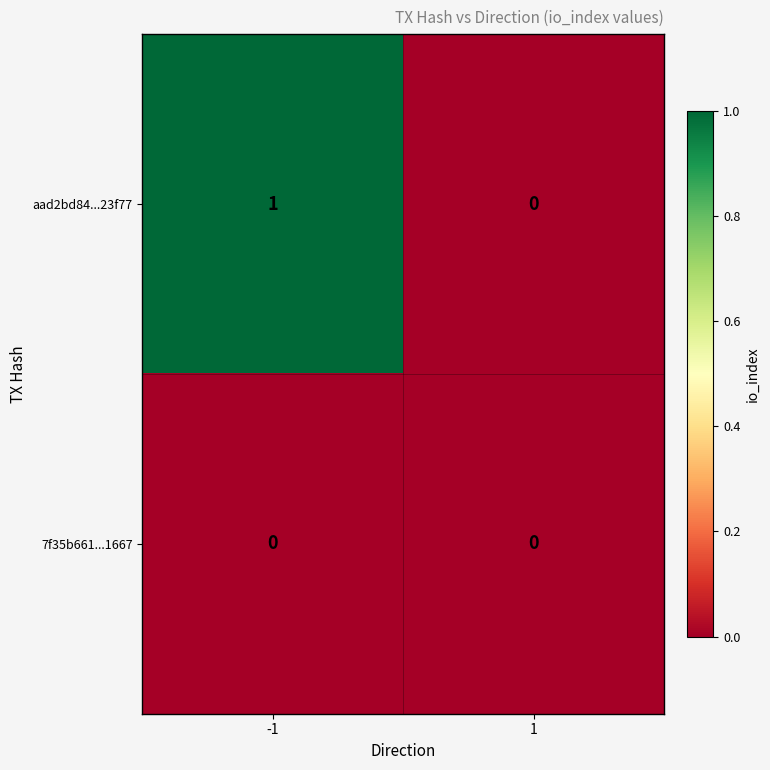

What is the total value across all series at -1?

1